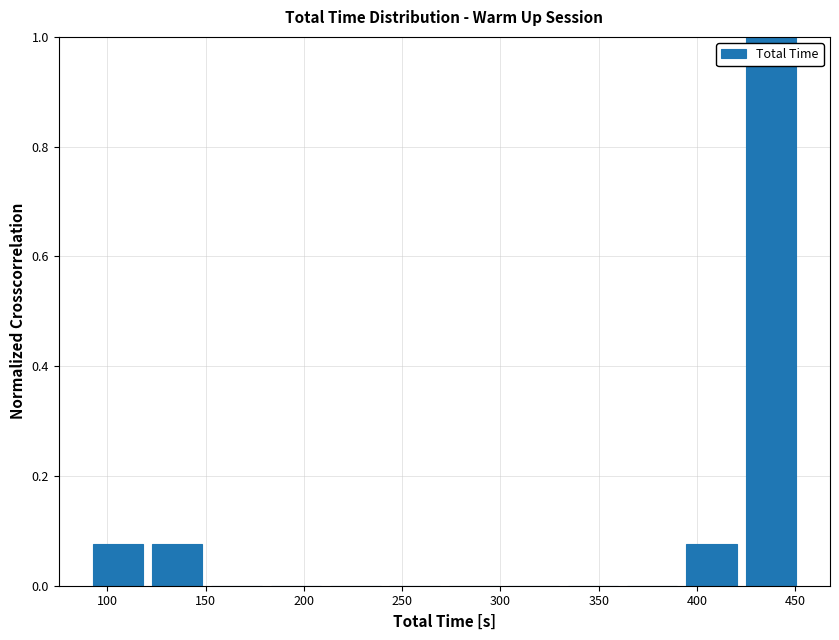

Over which range of the x-axis is the bar tallest?

420 to 455